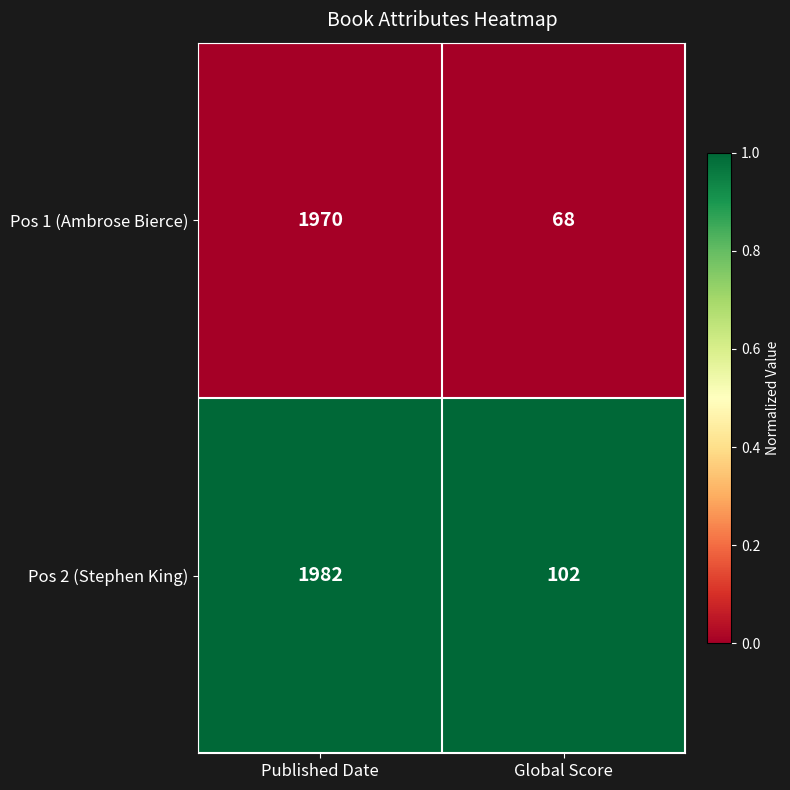

Which series has the largest total across all categories?

Pos 2 (Stephen King)